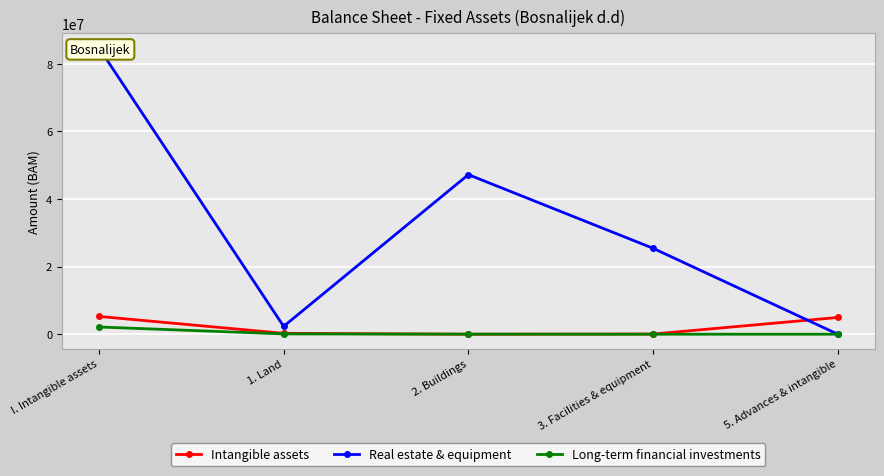

What are all the series names shown in the legend?

Intangible assets, Real estate & equipment, Long-term financial investments